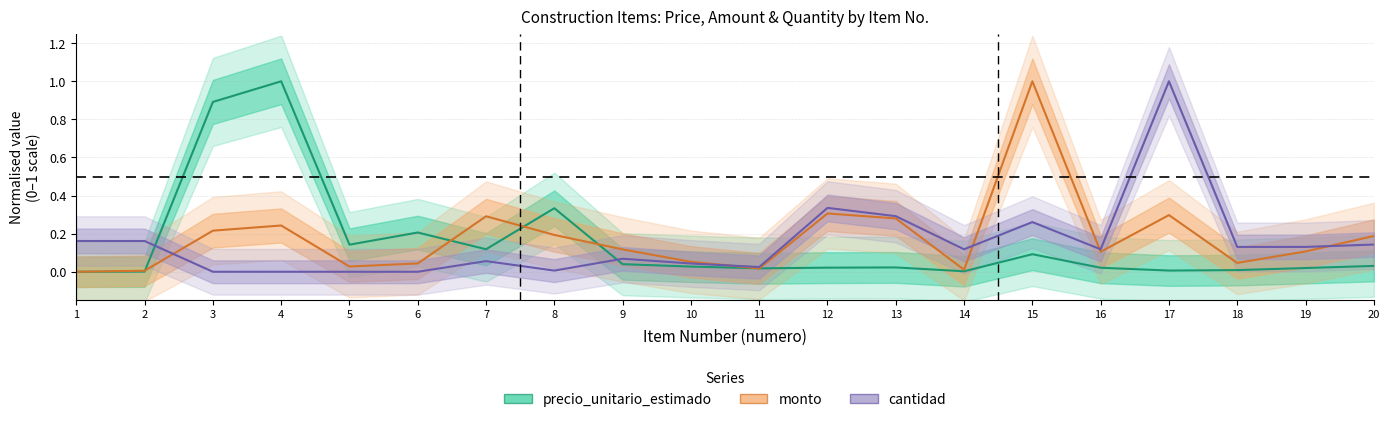

Reading left to right, extract all data points from this chart.

precio_unitario_estimado: 0.0	0.0	0.9	1.0	0.1	0.2	0.1	0.3	0.0	0.0	0.0	0.0	0.0	0.0	0.1	0.0	0.0	0.0	0.0	0.0
monto: 0.0	0.0	0.2	0.2	0.0	0.0	0.3	0.2	0.1	0.1	0.0	0.3	0.3	0.0	1.0	0.1	0.3	0.0	0.1	0.2
cantidad: 0.2	0.2	0.0	0.0	0.0	0.0	0.1	0.0	0.1	0.0	0.0	0.3	0.3	0.1	0.3	0.1	1.0	0.1	0.1	0.1